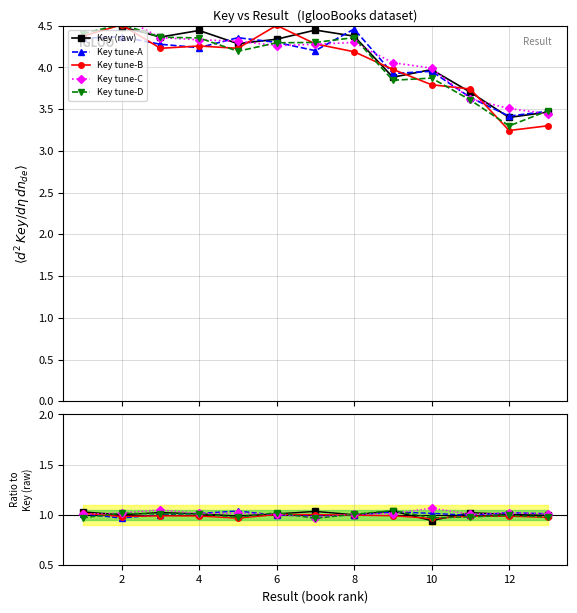

The Key tune-A series shows 0.7 at 10. True or false?

False